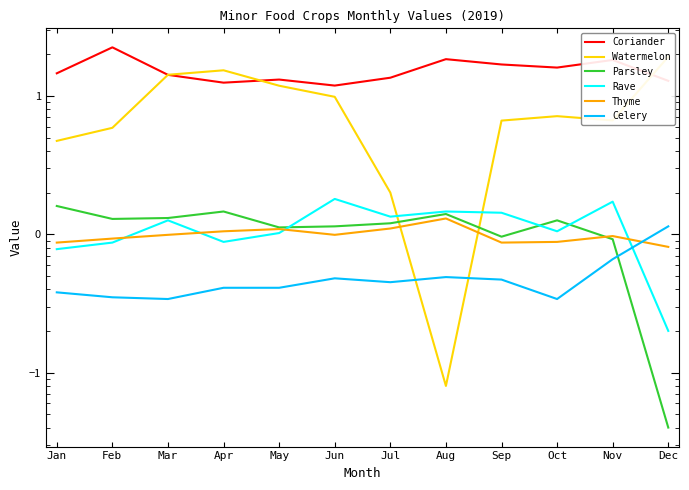

Reading left to right, extract all data points from this chart.

Coriander: Jan=14.6	Feb=22.4	Mar=14.2	Apr=12.5	May=13.1	Jun=11.9	Jul=13.5	Aug=18.4	Sep=16.9	Oct=16.0	Nov=18.2	Dec=12.8
Watermelon: Jan=4.7	Feb=5.9	Mar=14.2	Apr=15.3	May=11.8	Jun=9.8	Jul=2.0	Aug=0.1	Sep=6.6	Oct=7.1	Nov=6.7	Dec=19.2
Parsley: Jan=1.6	Feb=1.3	Mar=1.3	Apr=1.5	May=1.1	Jun=1.1	Jul=1.2	Aug=1.4	Sep=1.0	Oct=1.3	Nov=0.9	Dec=0.0
Rave: Jan=0.8	Feb=0.9	Mar=1.3	Apr=0.9	May=1.0	Jun=1.8	Jul=1.3	Aug=1.5	Sep=1.4	Oct=1.1	Nov=1.7	Dec=0.2
Thyme: Jan=0.9	Feb=0.9	Mar=1.0	Apr=1.1	May=1.1	Jun=1.0	Jul=1.1	Aug=1.3	Sep=0.9	Oct=0.9	Nov=1.0	Dec=0.8
Celery: Jan=0.4	Feb=0.3	Mar=0.3	Apr=0.4	May=0.4	Jun=0.5	Jul=0.5	Aug=0.5	Sep=0.5	Oct=0.3	Nov=0.7	Dec=1.1